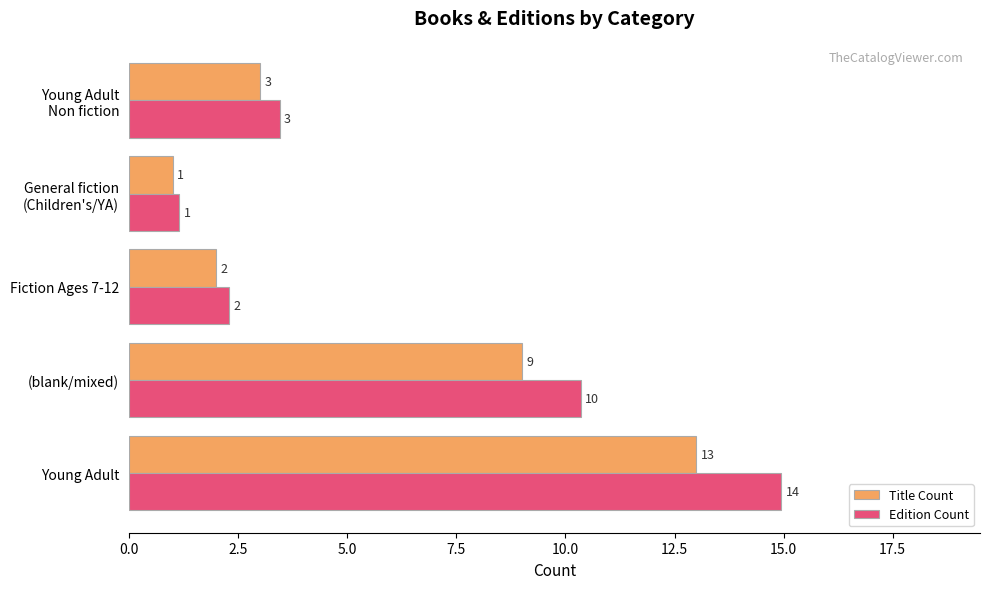

The value of Edition Count at Fiction Ages 7-12 is 3.4. True or false?

False